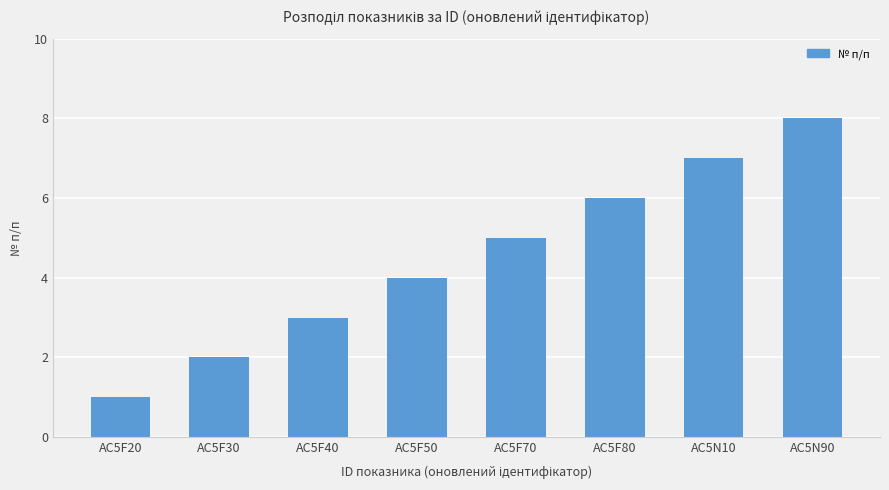

What is the greatest value displayed?

8